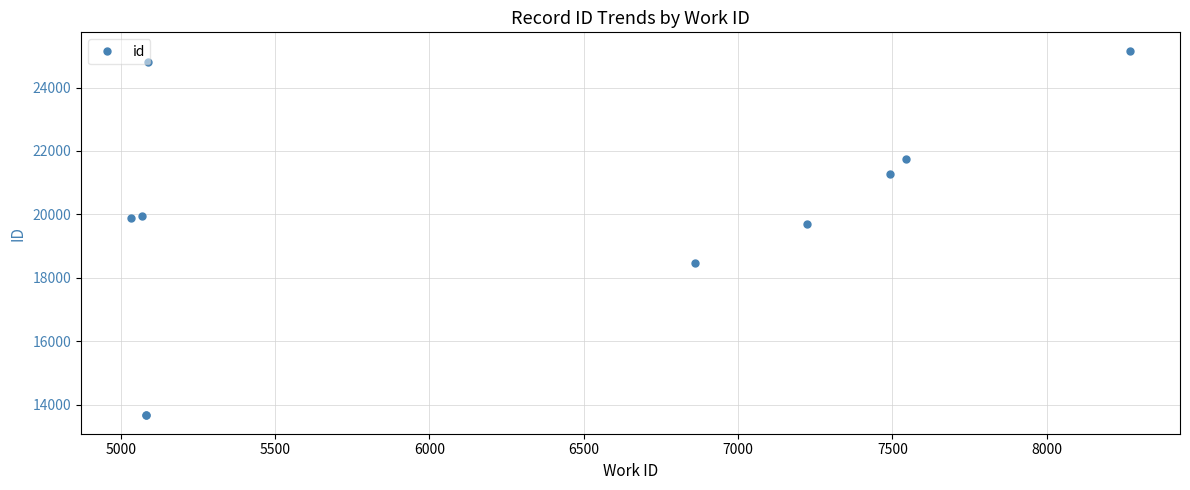

True or false: the data has more than 0 interior local peaks.

False